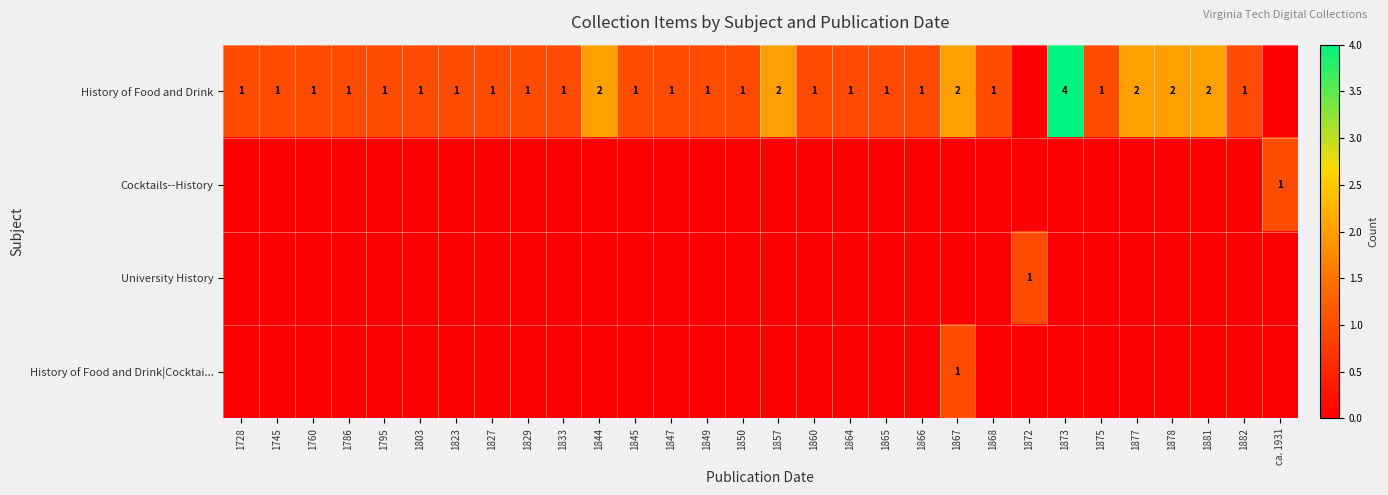

The University History series shows 0 at 1872. True or false?

False